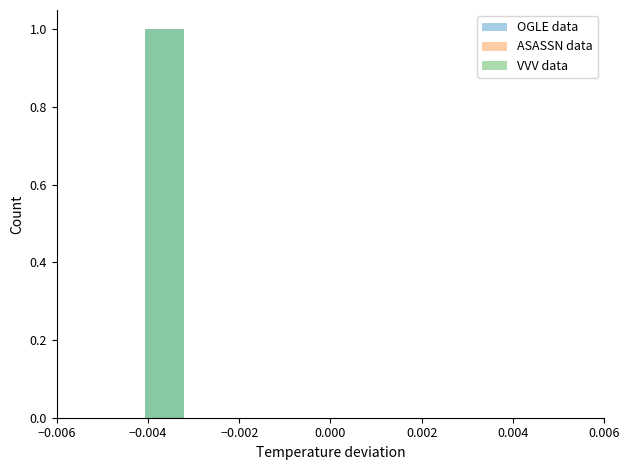

What is the sum of the VVV data values at −0.004 and 0.004?

1